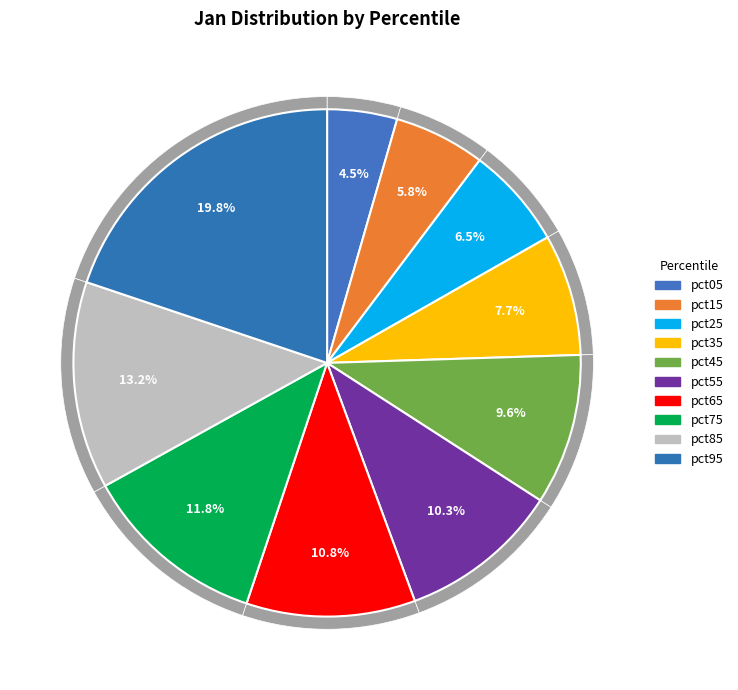

What is the change in value from pct05 to pct85?

+0.3